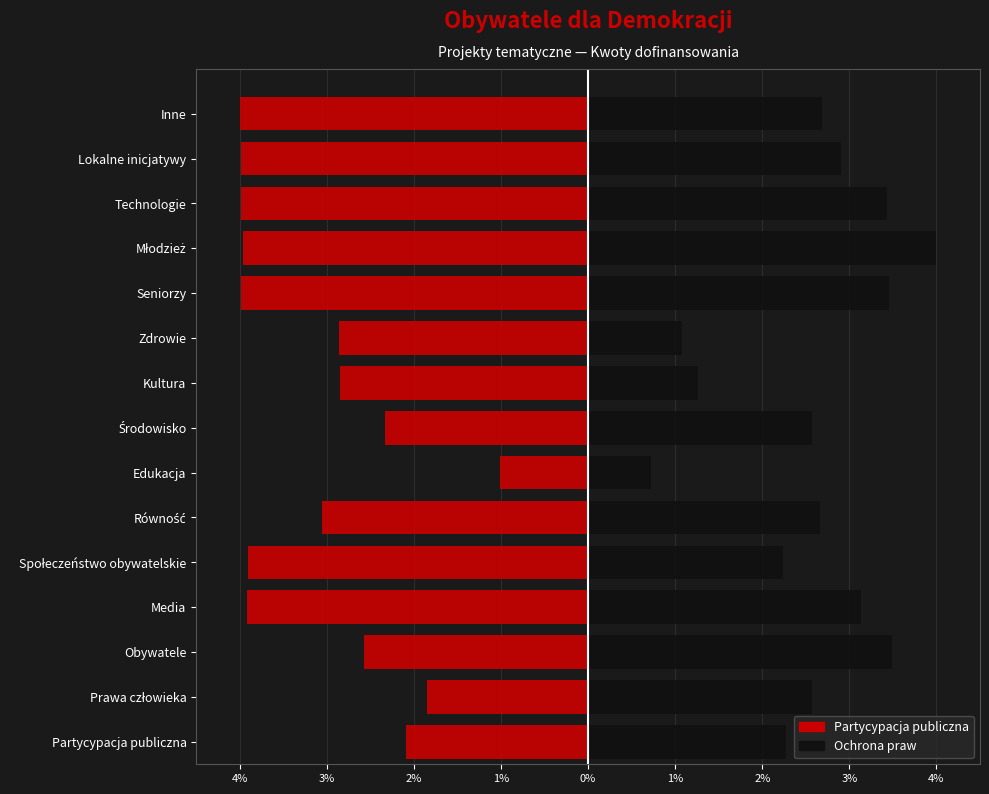

Are the bars horizontal?

Yes